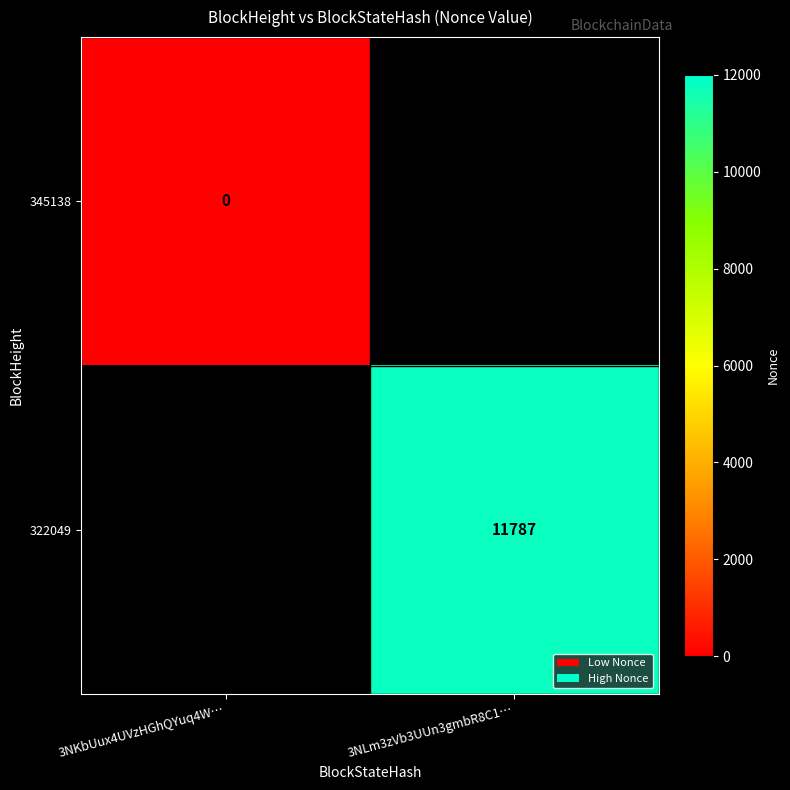

Count the number of data series in this chart.

2